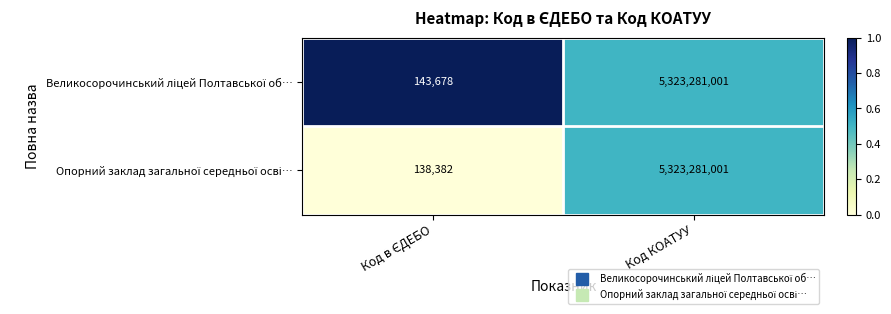

Count the number of data series in this chart.

2